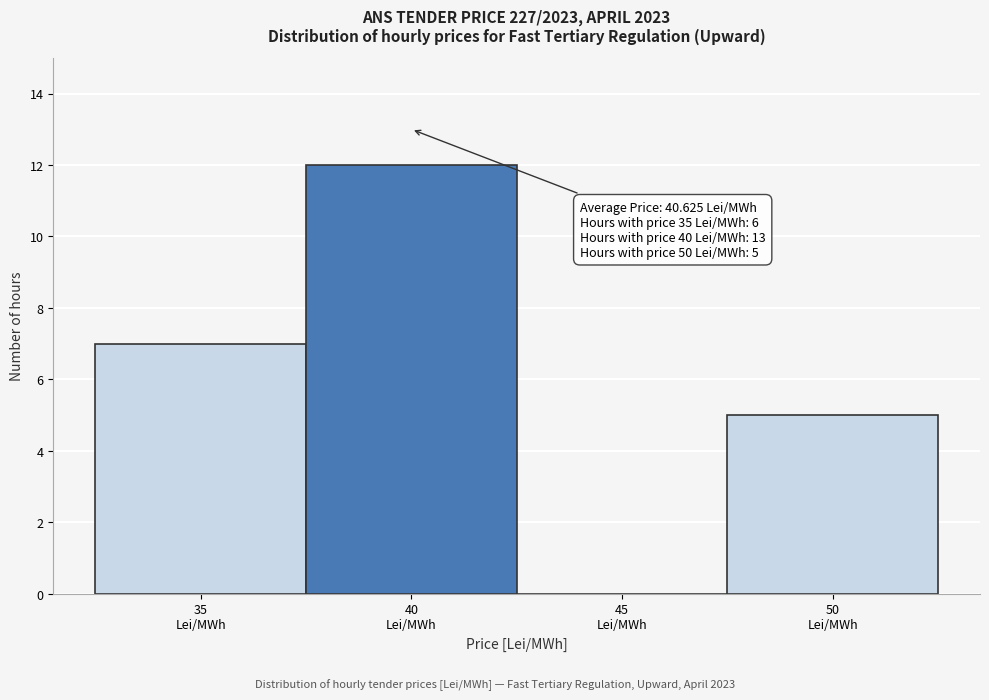

Over which range of the x-axis is the bar tallest?

37.5 to 42.5